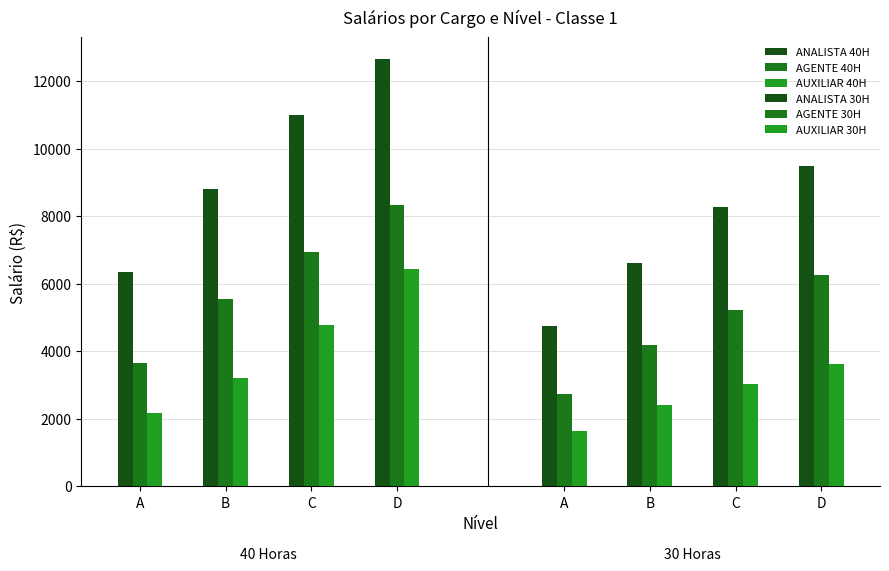

What is the value of the AUXILIAR 40H bar at the 3rd from the left?

4765.7